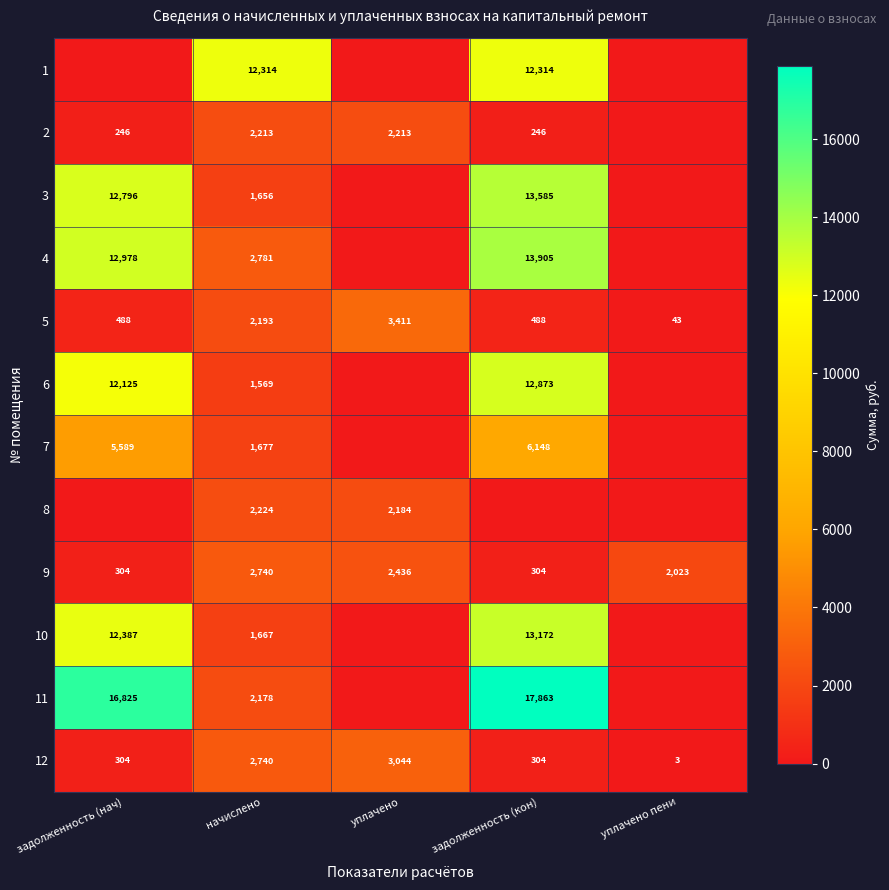

Read the 9 value at начислено, to the nearest 100.

2700